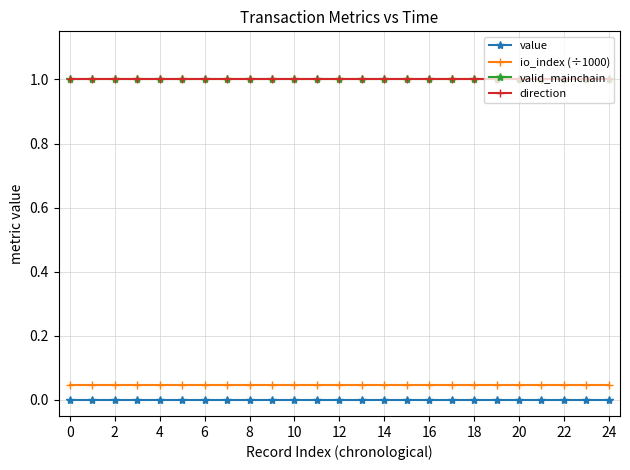

What is the value of the direction point at the 24th from the left?

1.0